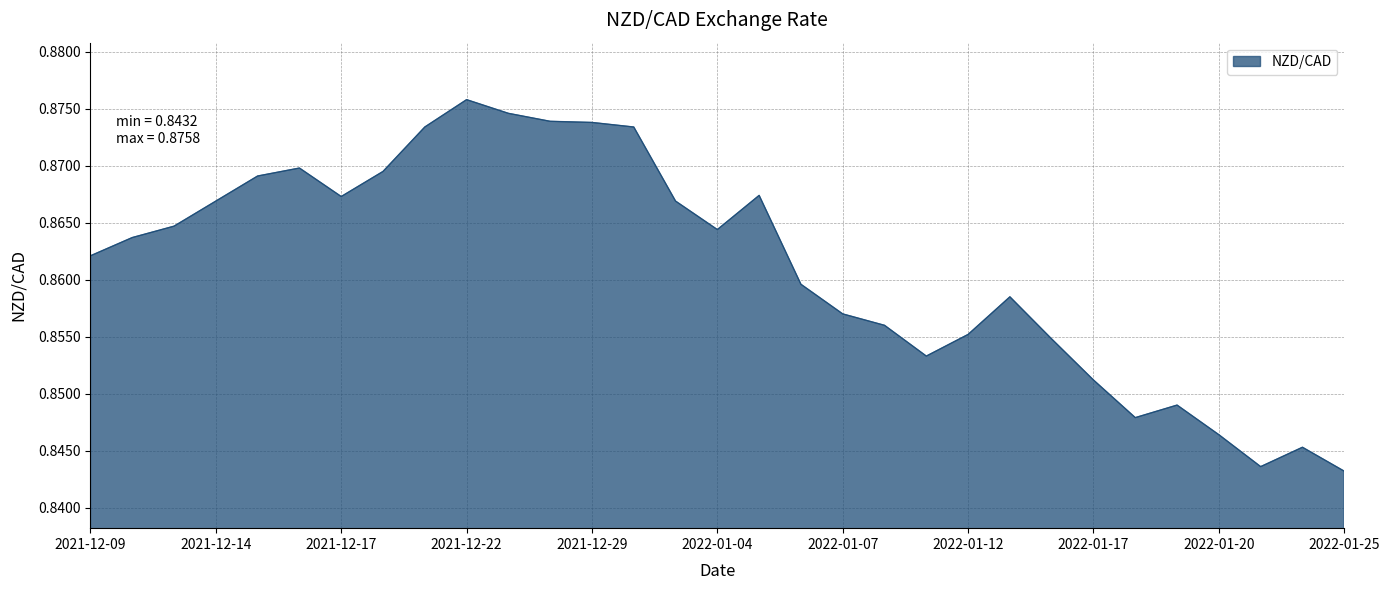

Reading right to left, extract all data points from this chart.

0.8	0.8	0.8	0.8	0.8	0.8	0.9	0.9	0.9	0.9	0.9	0.9	0.9	0.9	0.9	0.9	0.9	0.9	0.9	0.9	0.9	0.9	0.9	0.9	0.9	0.9	0.9	0.9	0.9	0.9	0.9